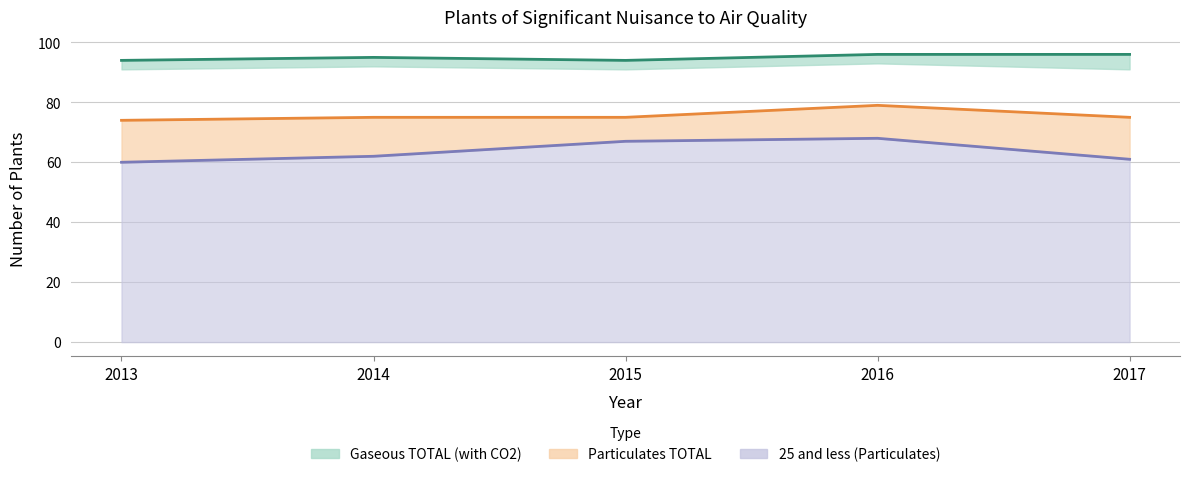

True or false: 25 and less (Particulates) and 25 and less intersect in this chart.

False